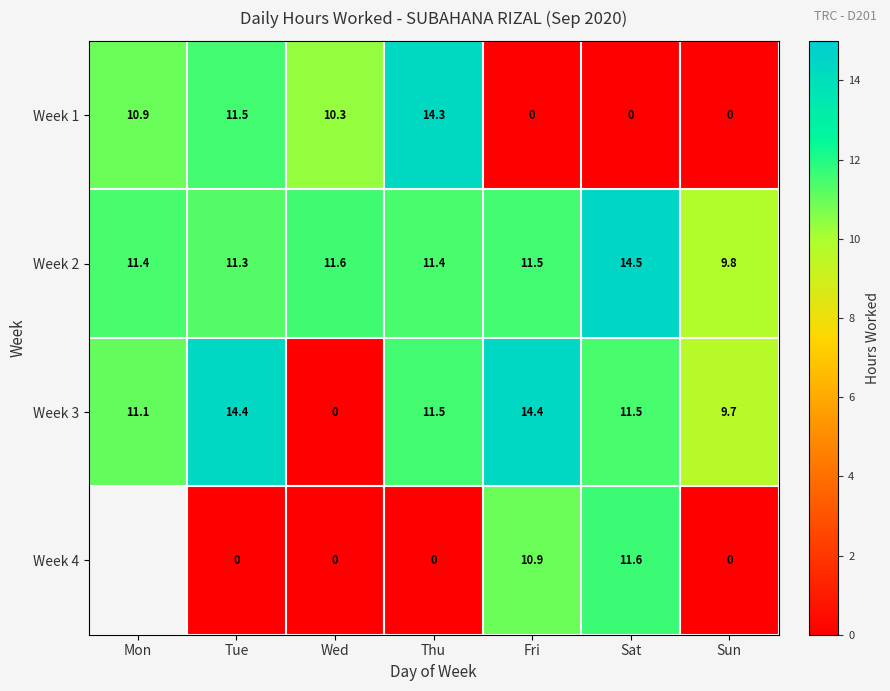

At which label is Week 2 closest to 12?

Wed